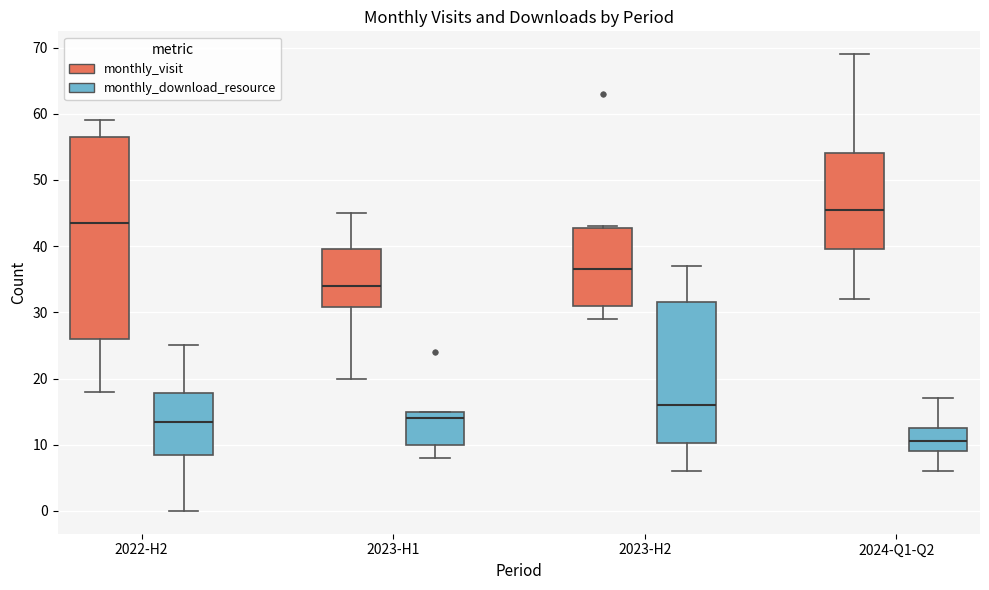

Reading left to right, read every box against the y-axis: the position of its median line, the range the box covers, and the ends of its whiskers. The values are not printed on the chart, so give them approximately, as read against the axis.

2022-H2 (monthly_visit): median 44, box 26 to 57, whiskers 18 to 59
2022-H2 (monthly_download_resource): median 14, box 9 to 18, whiskers 0 to 25
2023-H1 (monthly_visit): median 34, box 31 to 40, whiskers 20 to 45
2023-H1 (monthly_download_resource): median 14, box 10 to 15, whiskers 8 to 15
2023-H2 (monthly_visit): median 37, box 31 to 43, whiskers 29 to 43
2023-H2 (monthly_download_resource): median 16, box 10 to 32, whiskers 6 to 37
2024-Q1-Q2 (monthly_visit): median 46, box 40 to 54, whiskers 32 to 69
2024-Q1-Q2 (monthly_download_resource): median 11, box 9 to 13, whiskers 6 to 17